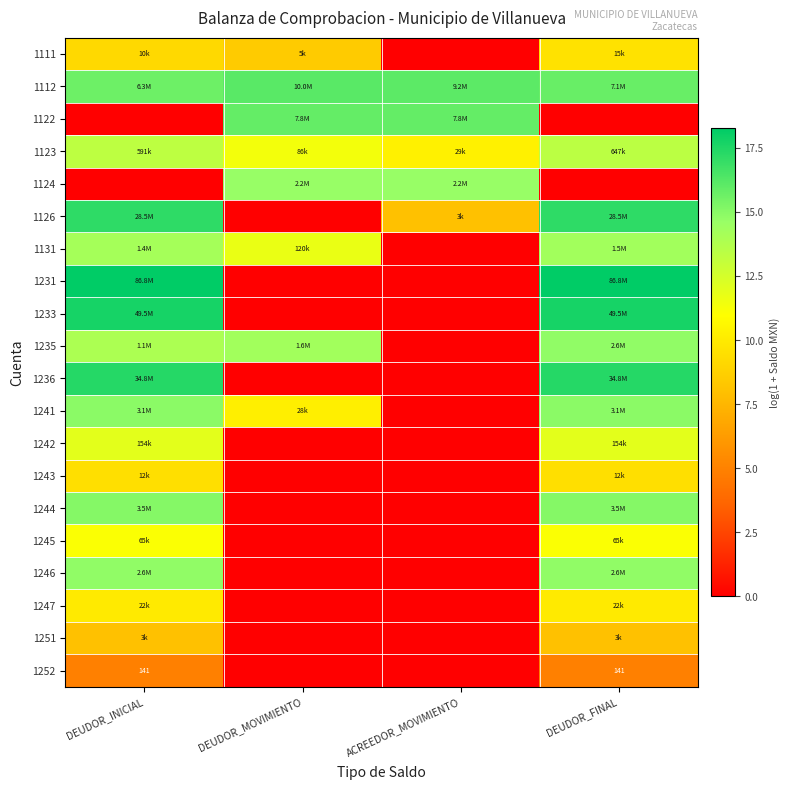

What is the difference between the highest and lowest values at DEUDOR_FINAL?

18.3